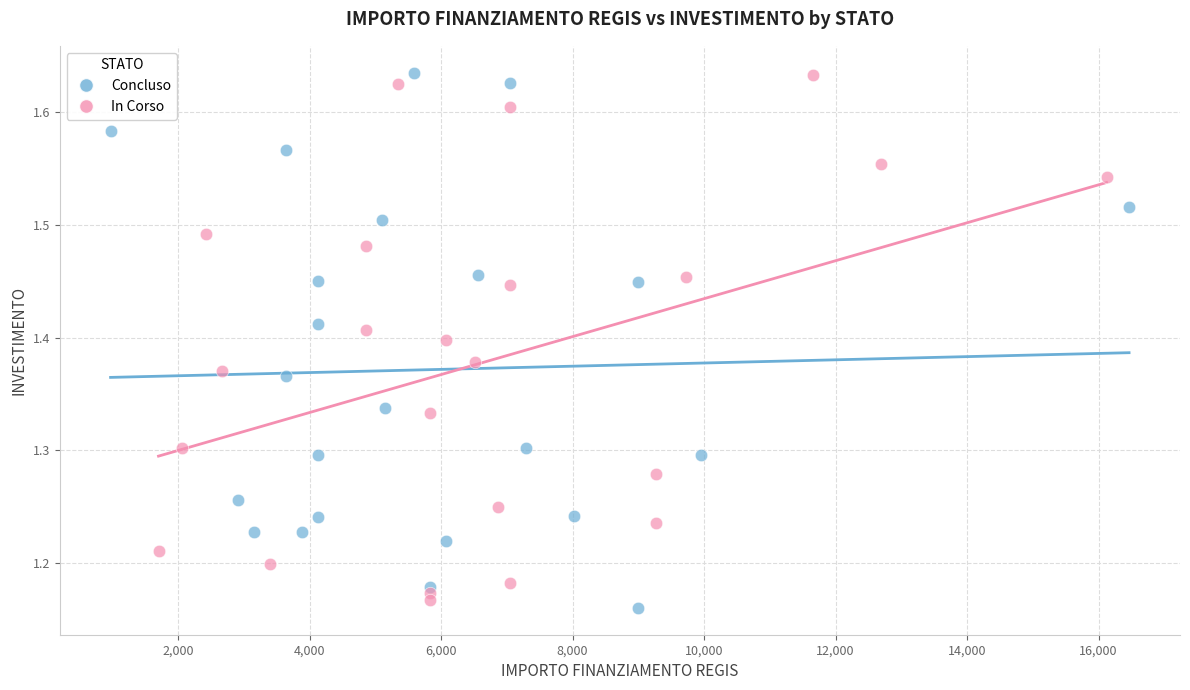

What are all the series names shown in the legend?

Concluso, In Corso